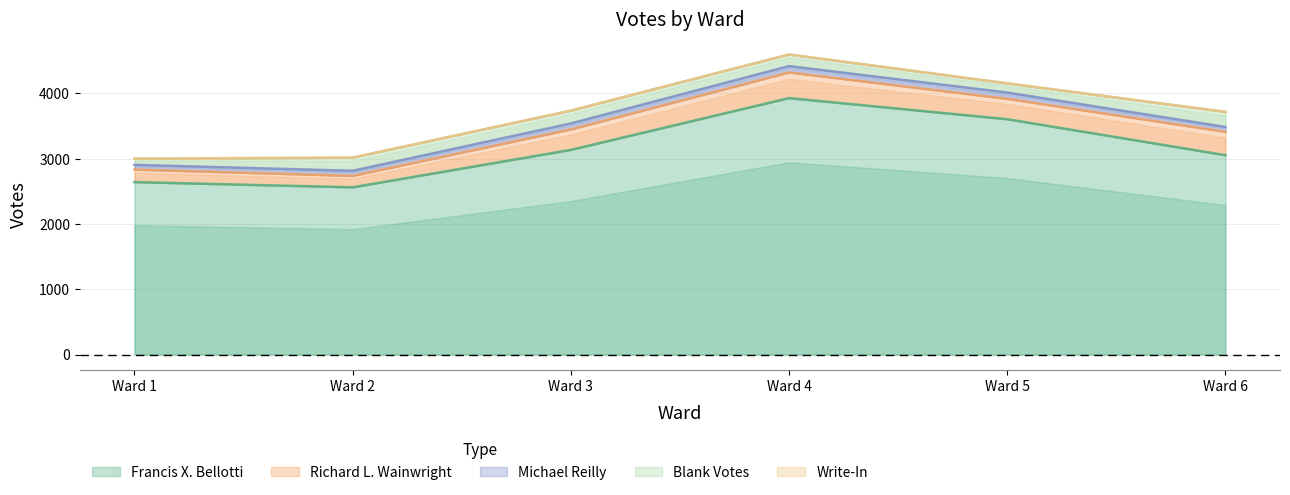

Reading left to right, list all the values displayed in this chart.

Francis X. Bellotti: Ward 1=2641	Ward 2=2561	Ward 3=3134	Ward 4=3927	Ward 5=3604	Ward 6=3053
Richard L. Wainwright: Ward 1=192	Ward 2=175	Ward 3=314	Ward 4=393	Ward 5=312	Ward 6=358
Michael Reilly: Ward 1=72	Ward 2=78	Ward 3=91	Ward 4=97	Ward 5=96	Ward 6=74
Blank Votes: Ward 1=95	Ward 2=201	Ward 3=196	Ward 4=178	Ward 5=141	Ward 6=231
Write-In: Ward 1=0	Ward 2=1	Ward 3=0	Ward 4=0	Ward 5=0	Ward 6=0